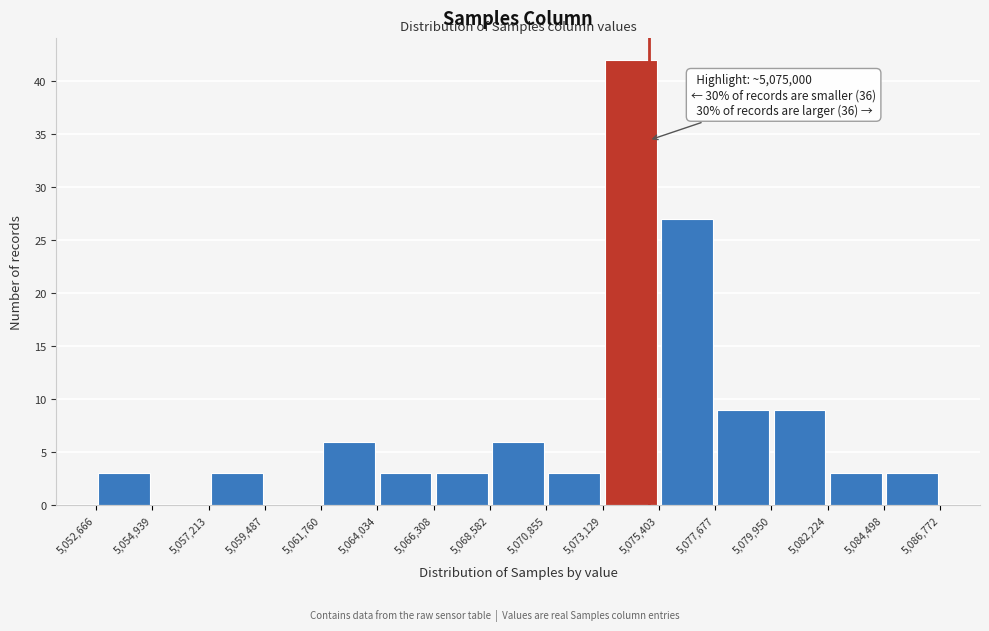

Which range on the x-axis has the tallest bar?

5,073,129 to 5,075,403